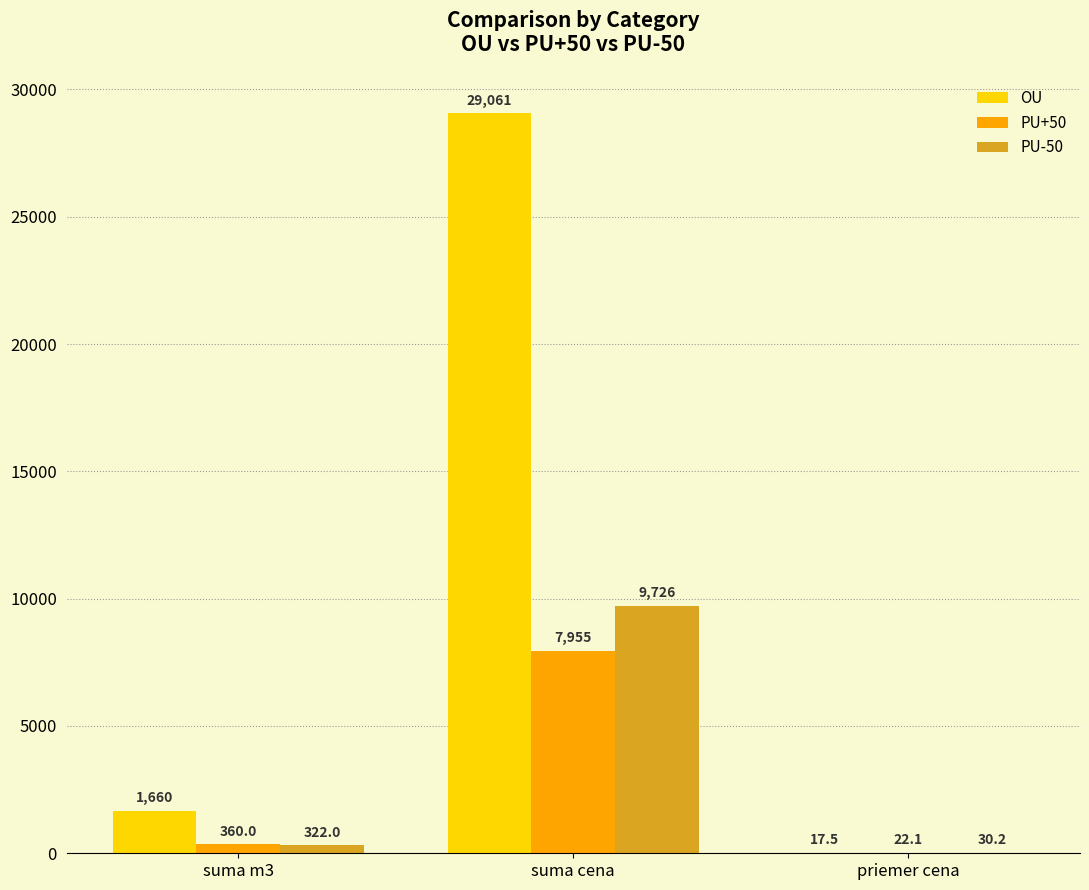

What is the greatest value displayed?

29060.8